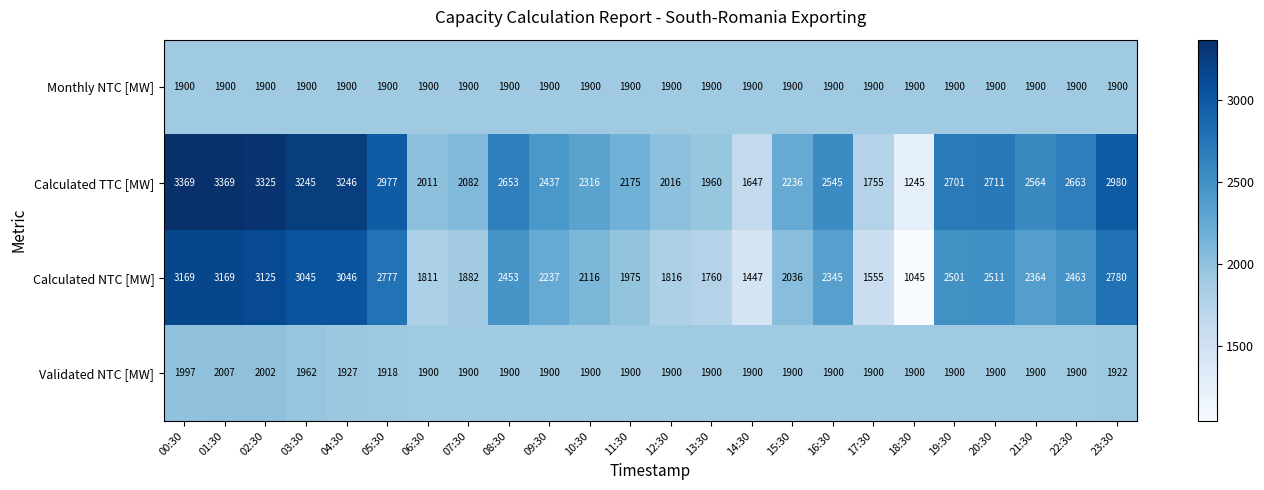

At which category is the sum across all series the highest?

01:30